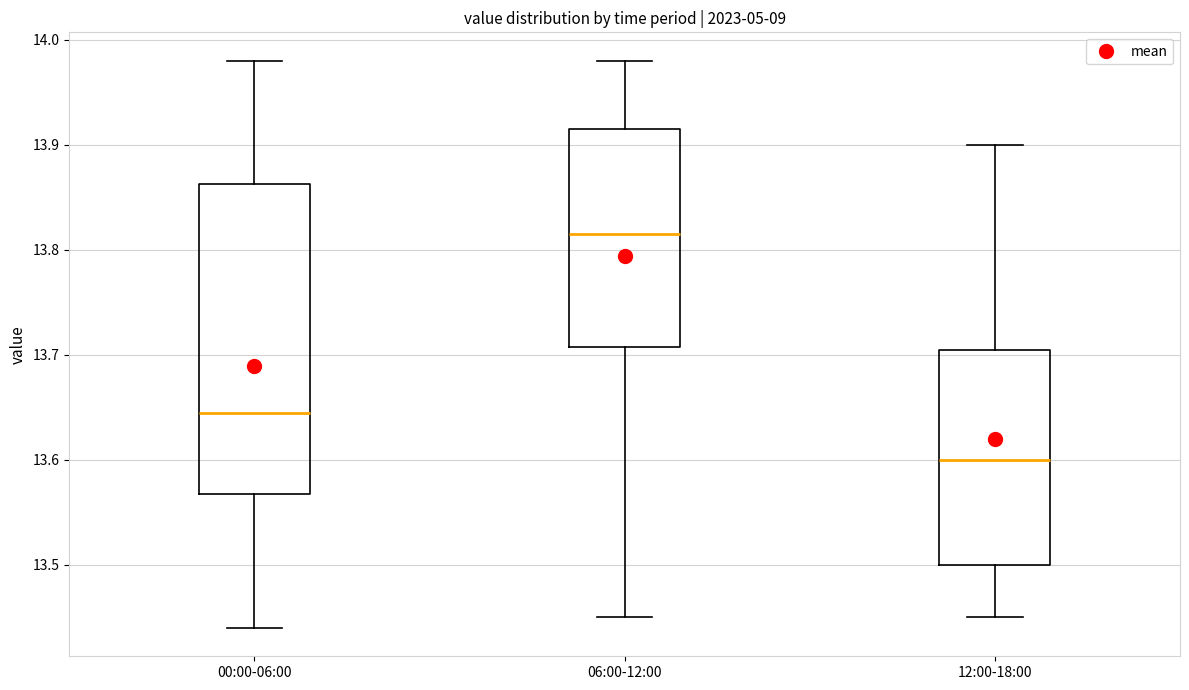

Which box's median line is the lowest?

12:00-18:00